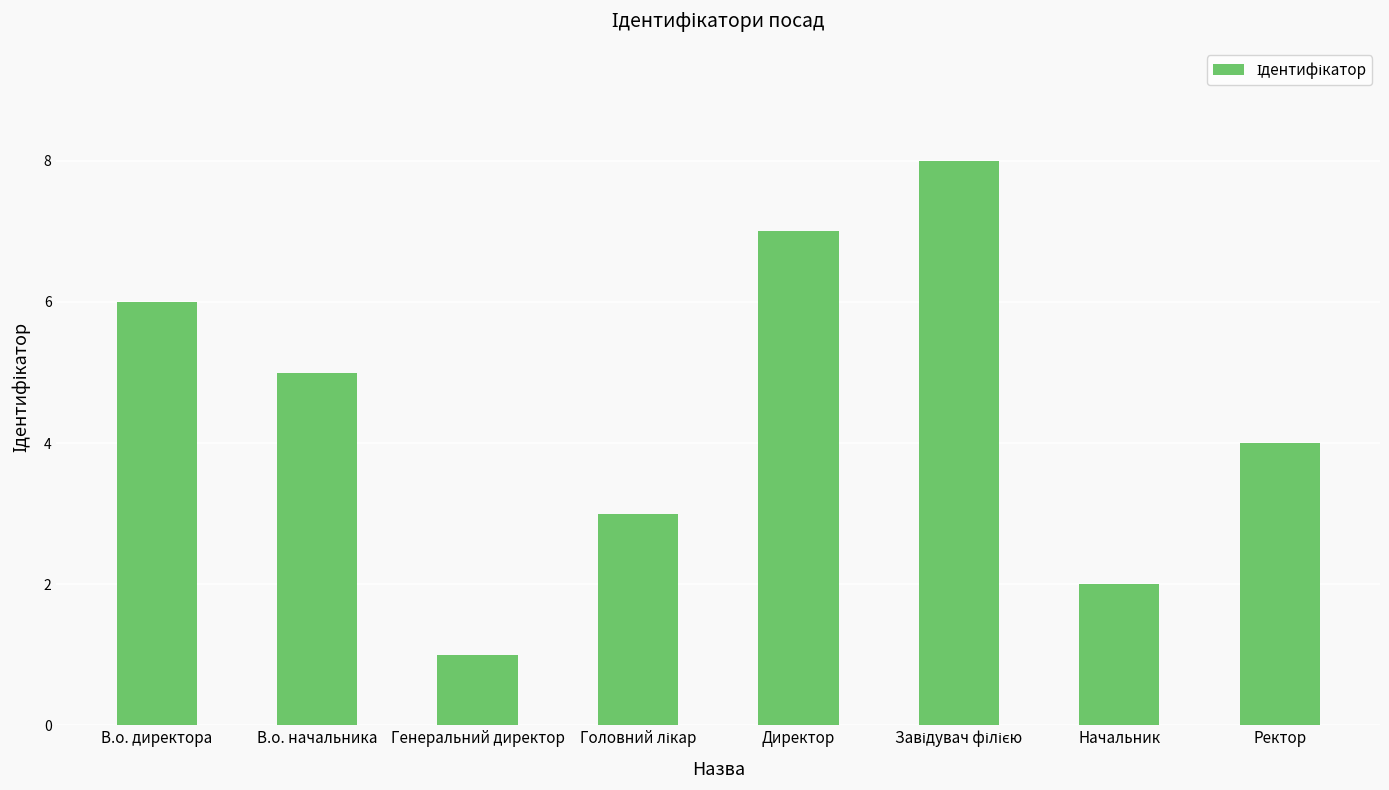

What is the difference between the maximum and second lowest values?

6